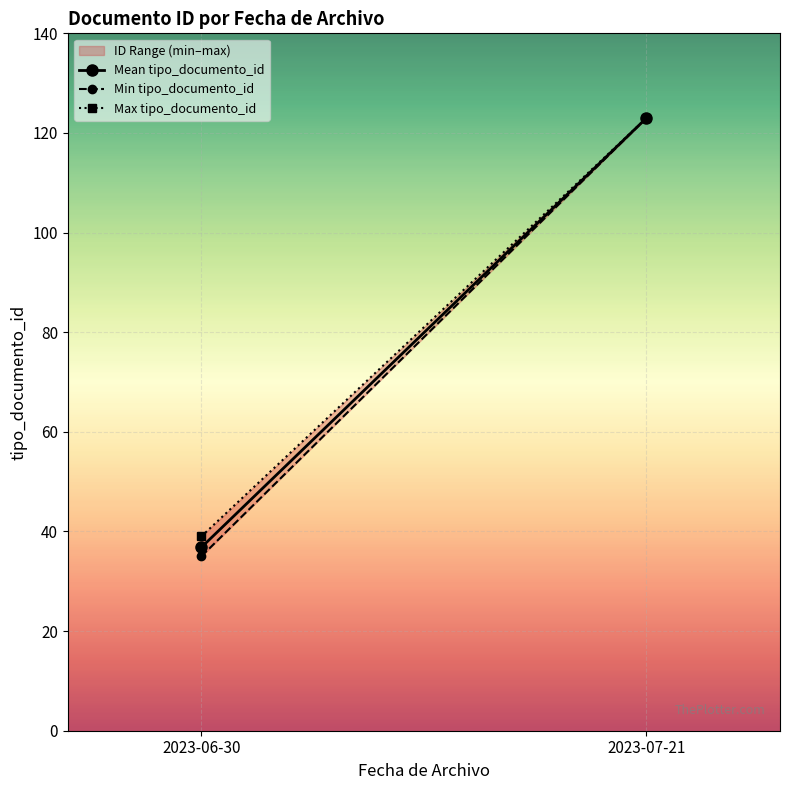

What is the maximum value shown in the chart?

123.0